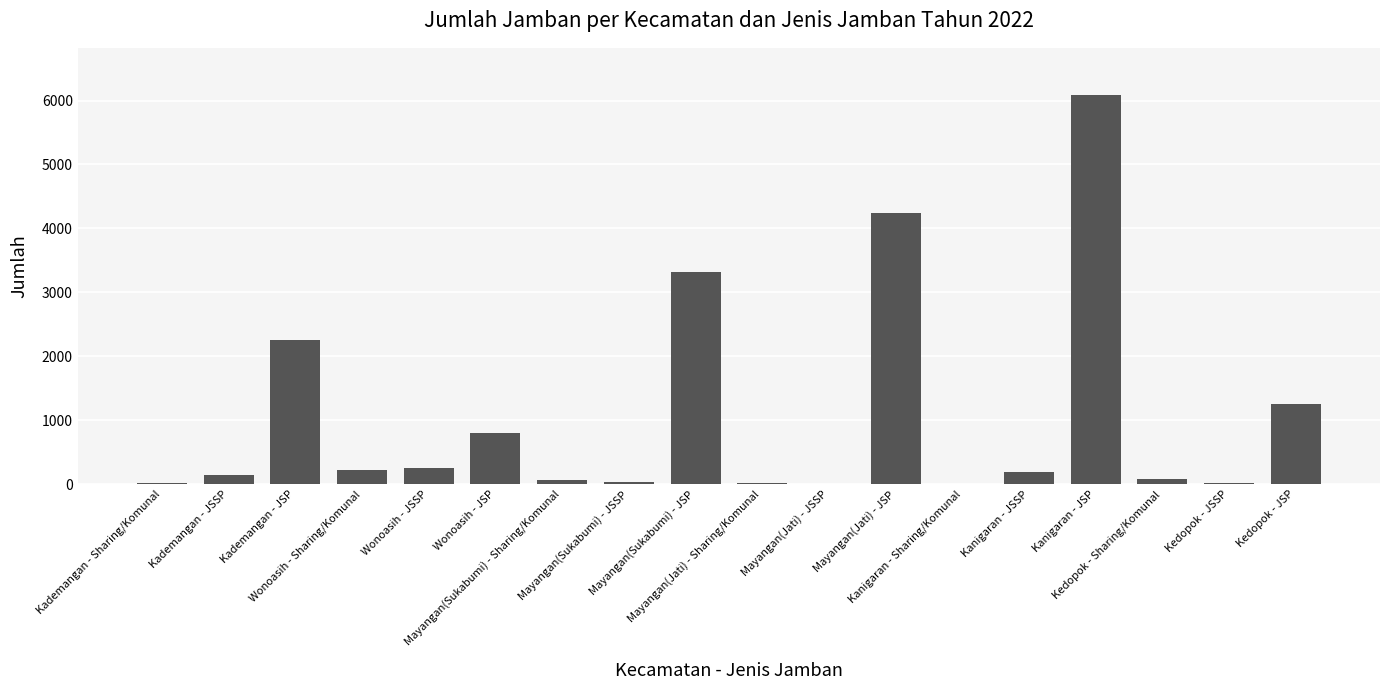

Where does the data first go above 191?

Kademangan - JSP